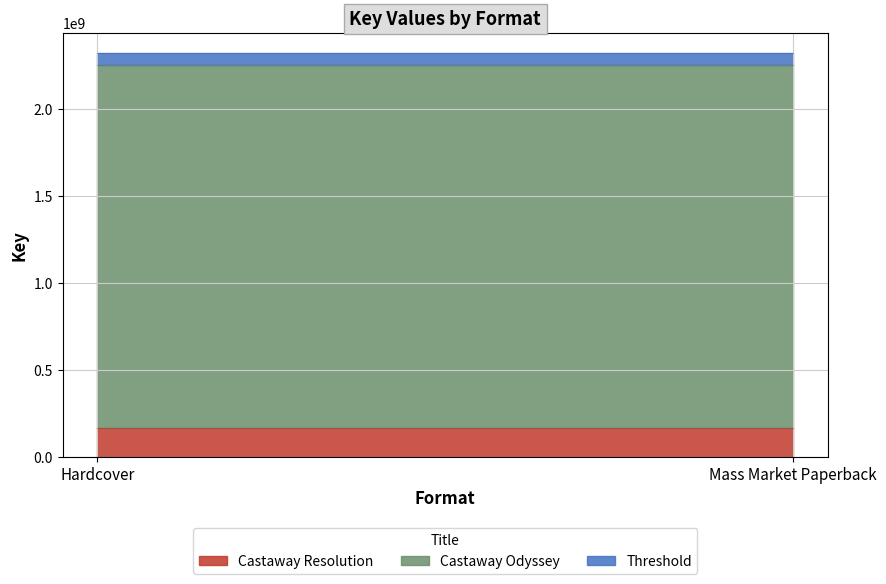

What is the minimum value for Castaway Odyssey?

2084814472